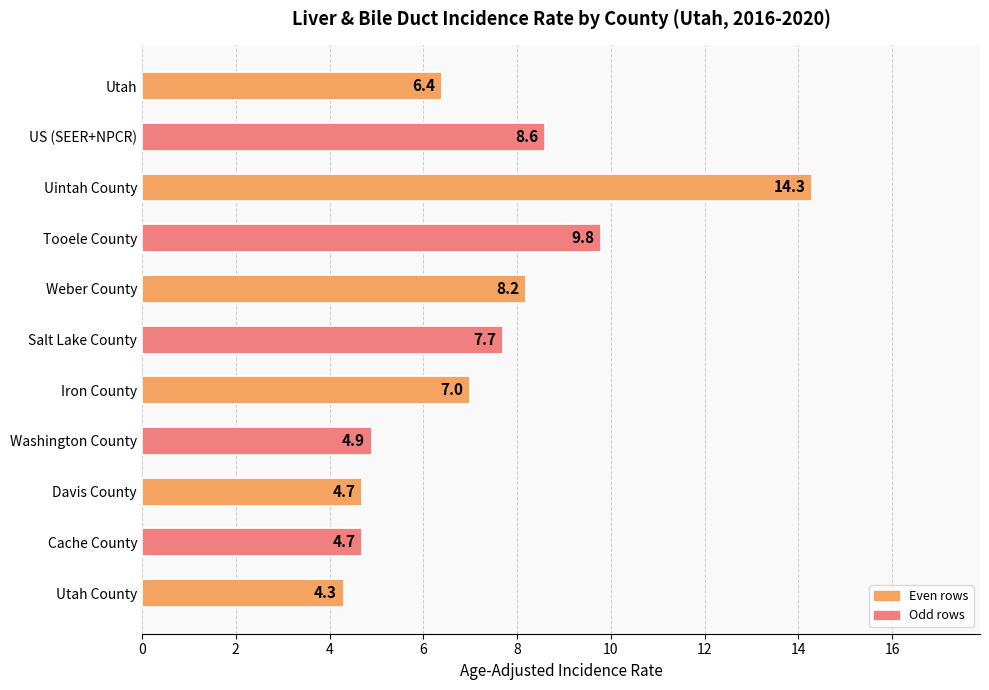

What is the sum of all values?

80.6